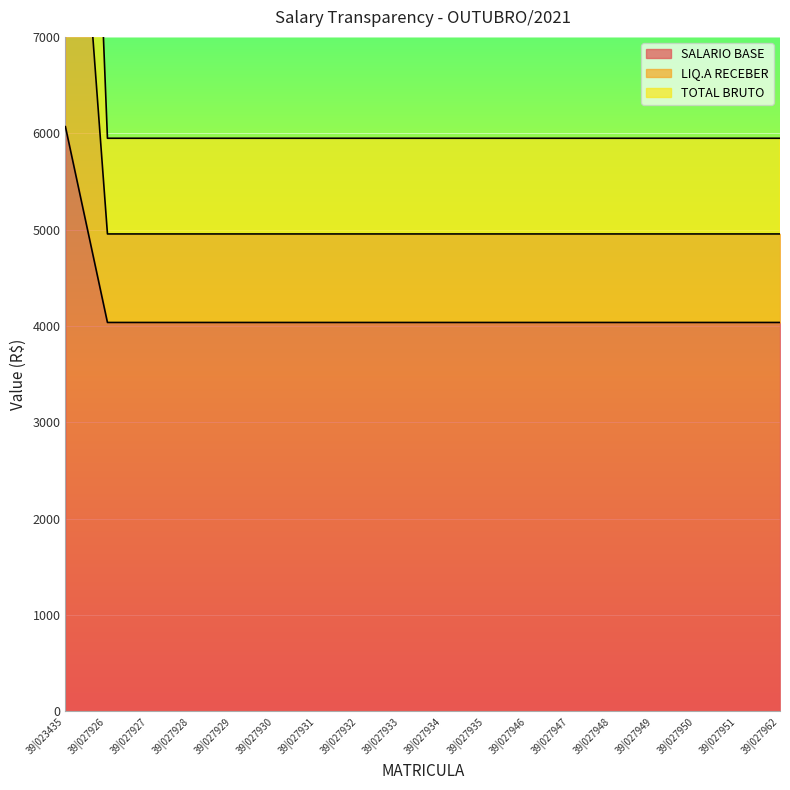

Is the value of SALARIO BASE at 39|027935 greater than the value of TOTAL BRUTO at 39|027930?

No